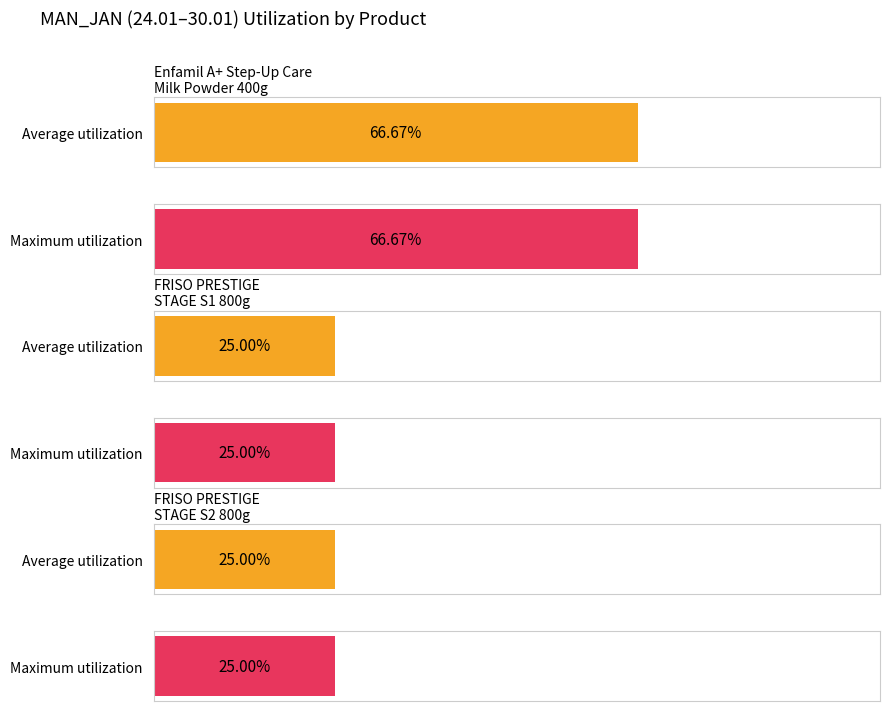

True or false: Average utilization has a value of 0.9 at Enfamil A+ Step-Up Care Milk Powder 400g.

False